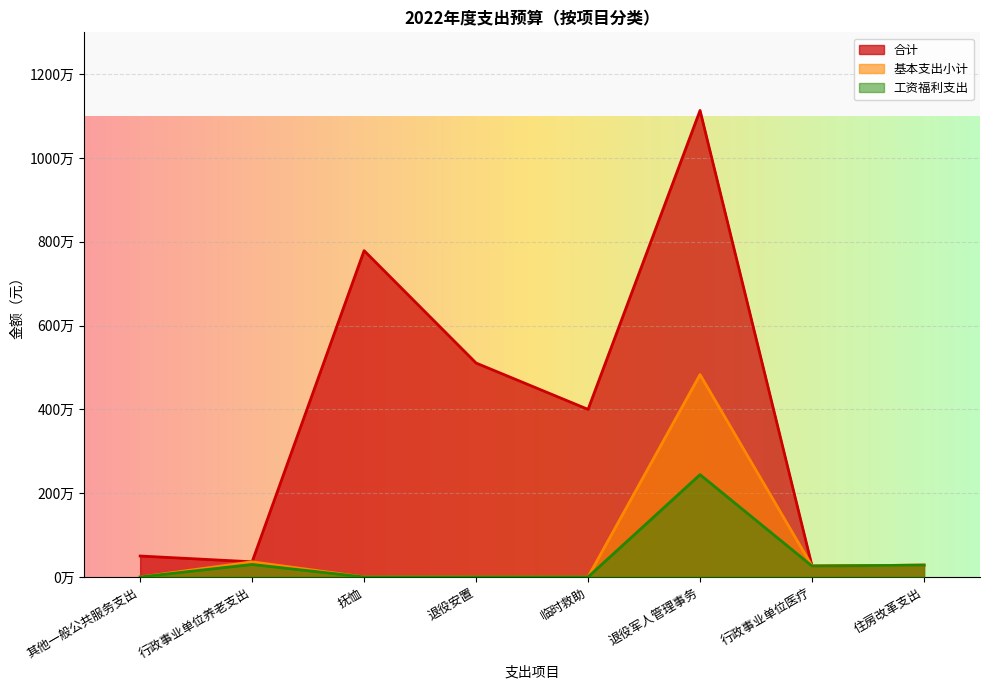

Which series has the largest total across all categories?

合计